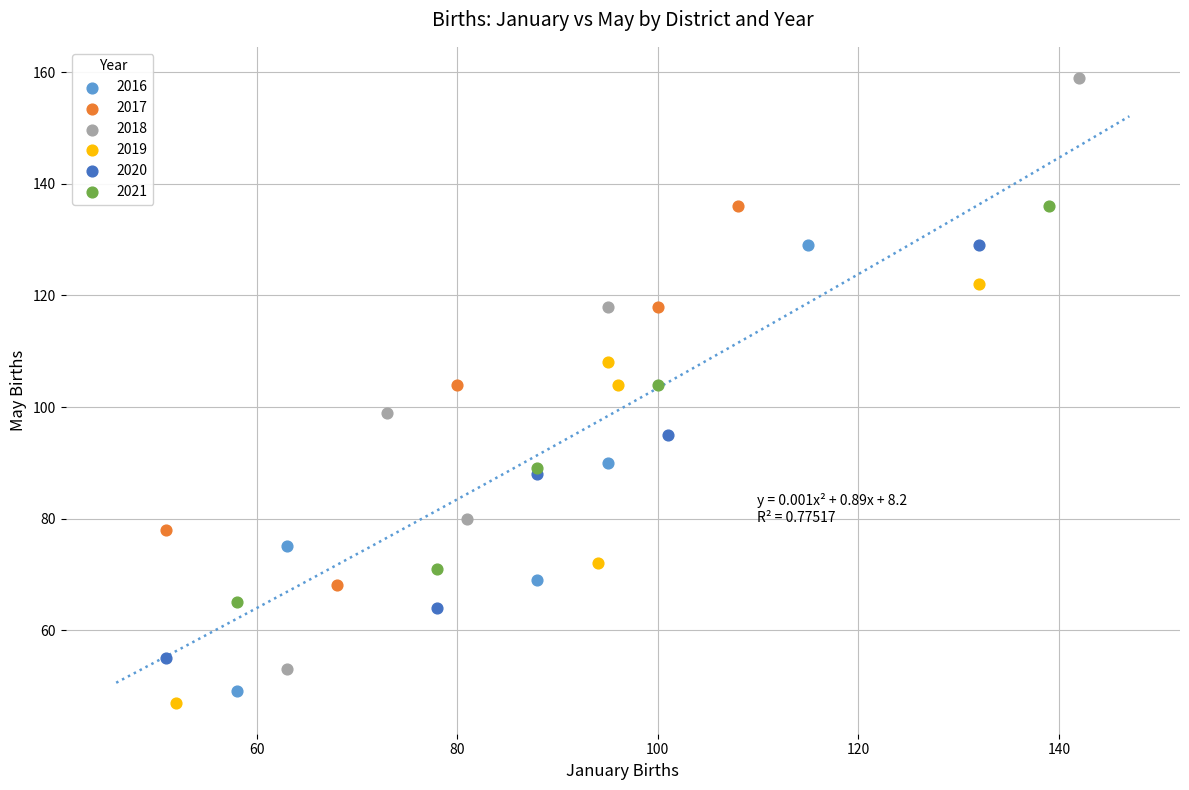

Which series has the largest Y range (max minus min)?

2018